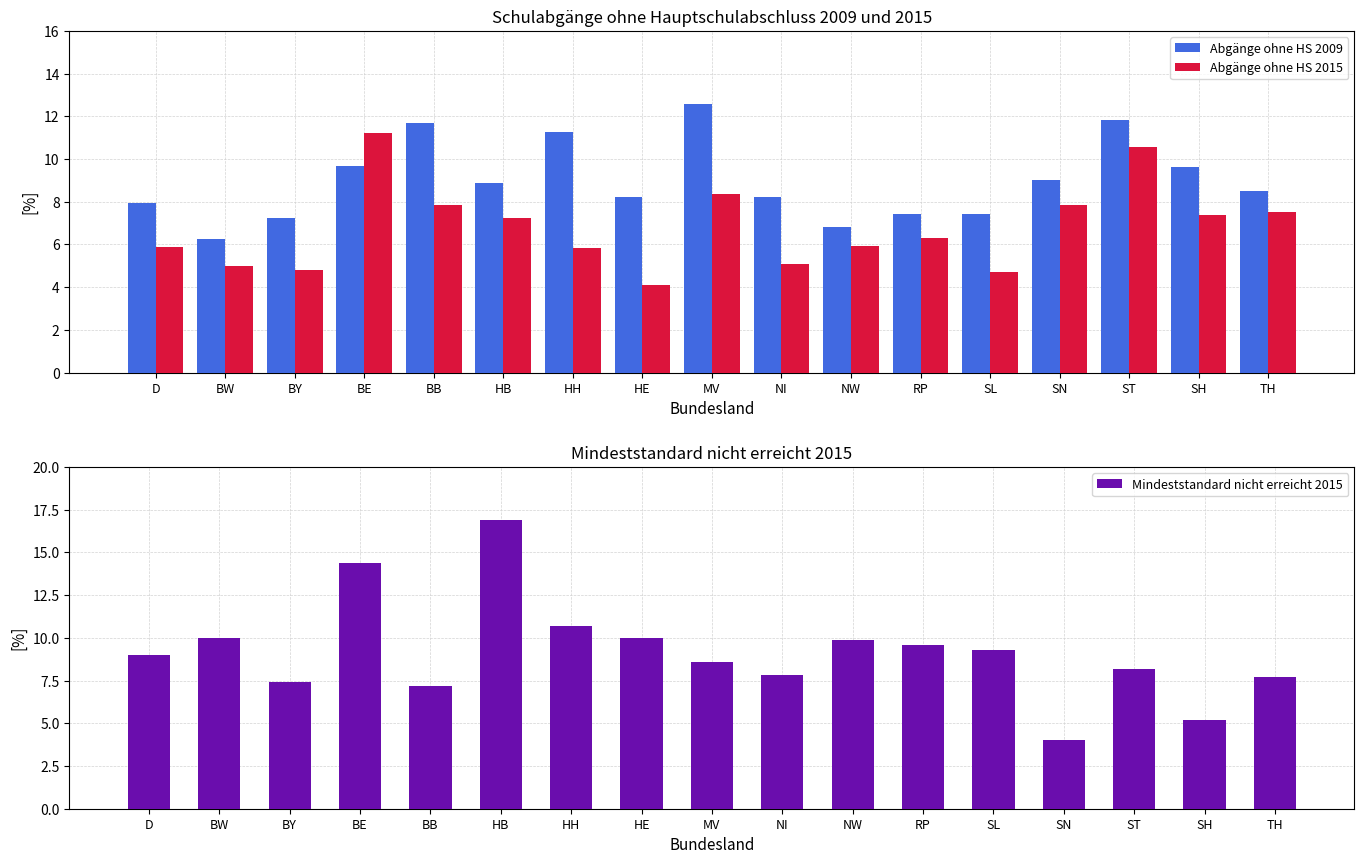

Are the bars grouped side by side (vs. stacked)?

Yes